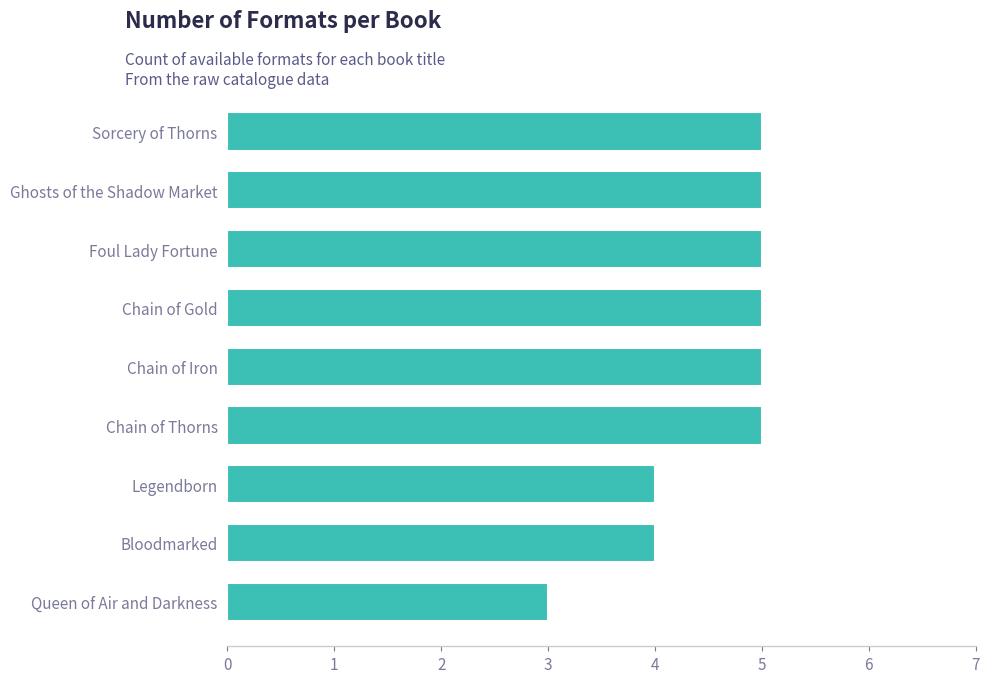

Is it true that the value at Bloodmarked is 4?

True